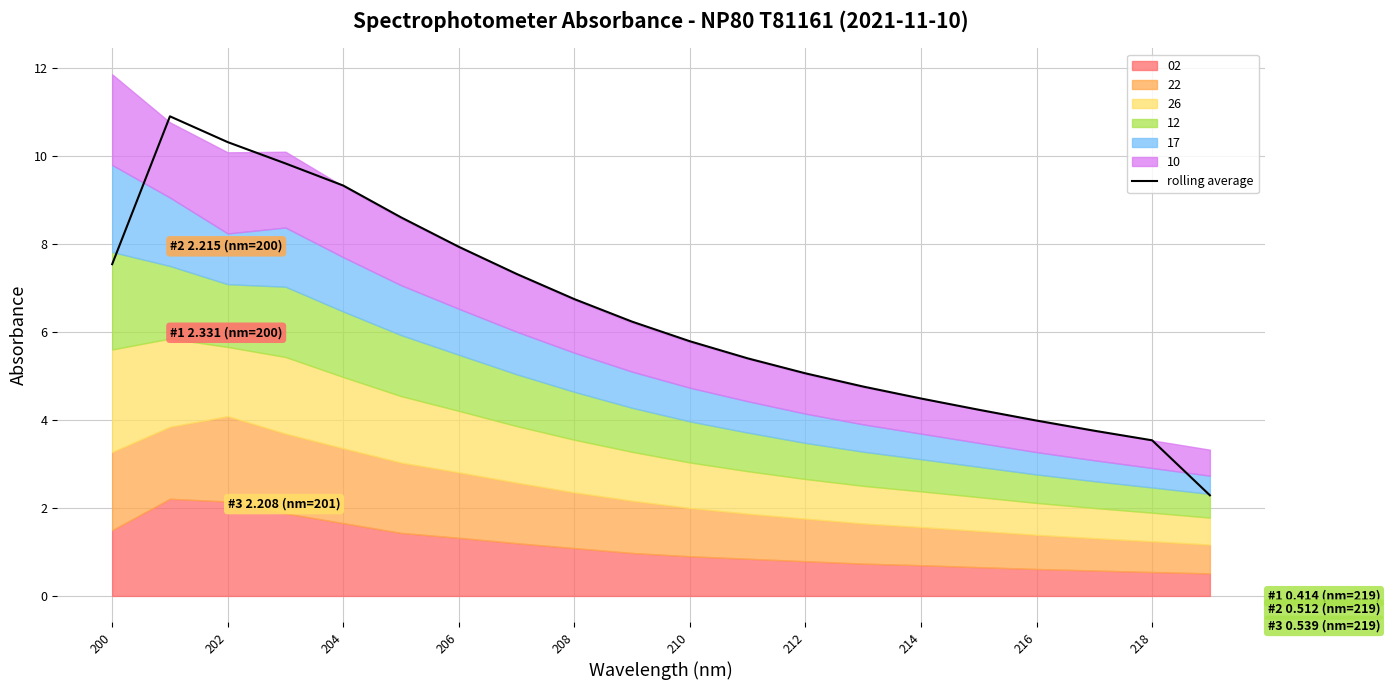

At which label does rolling average first exceed 6?

200